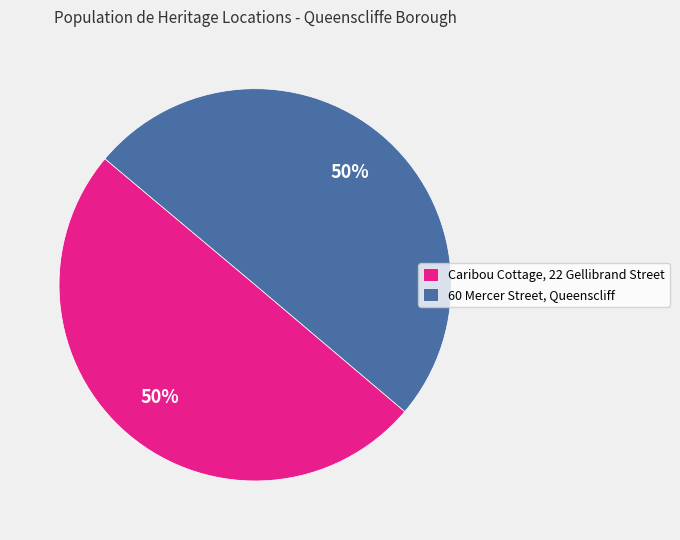

The 60 Mercer Street, Queenscliff slice represents 50% of the pie. True or false?

True